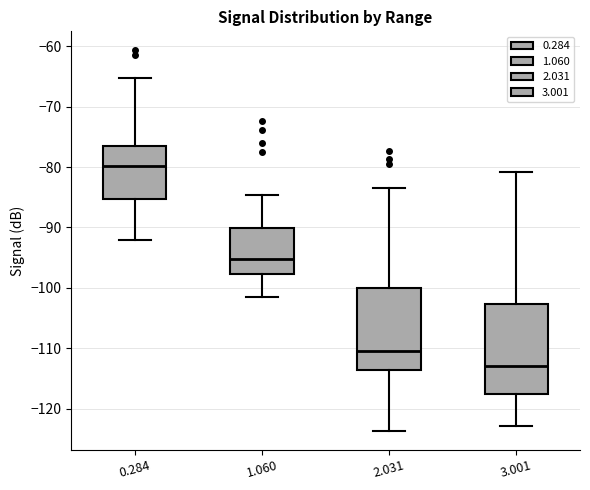

Which box is the tallest, from its lower edge to its upper edge?

3.001